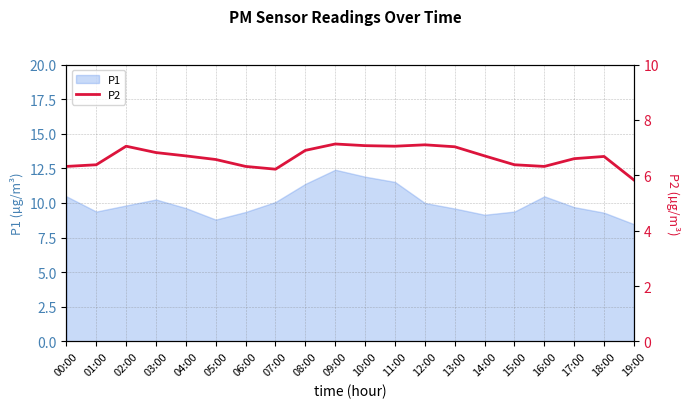

What is the minimum value shown in the chart?

5.8